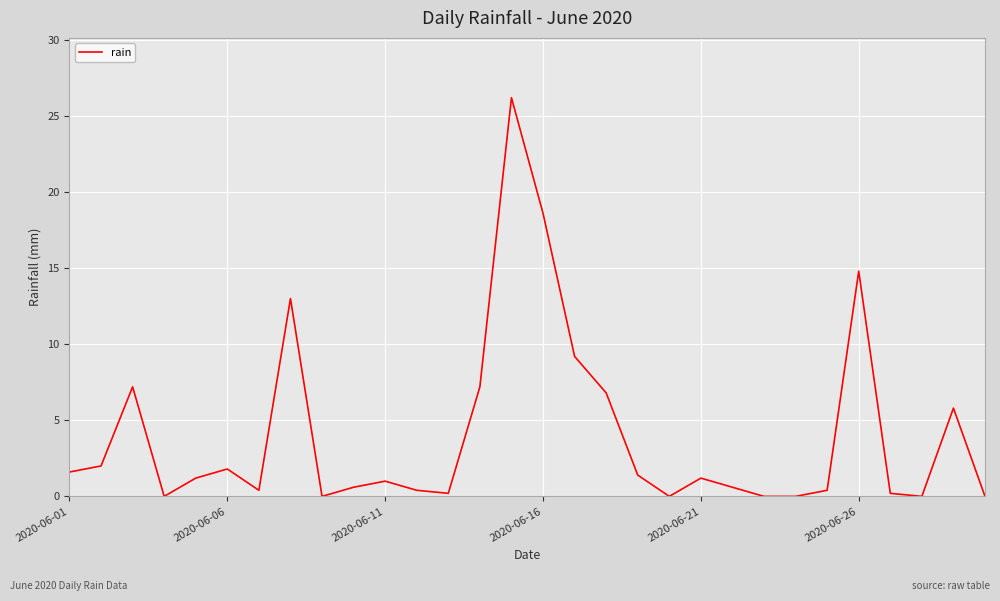

What is the difference between the maximum and minimum values?

26.2